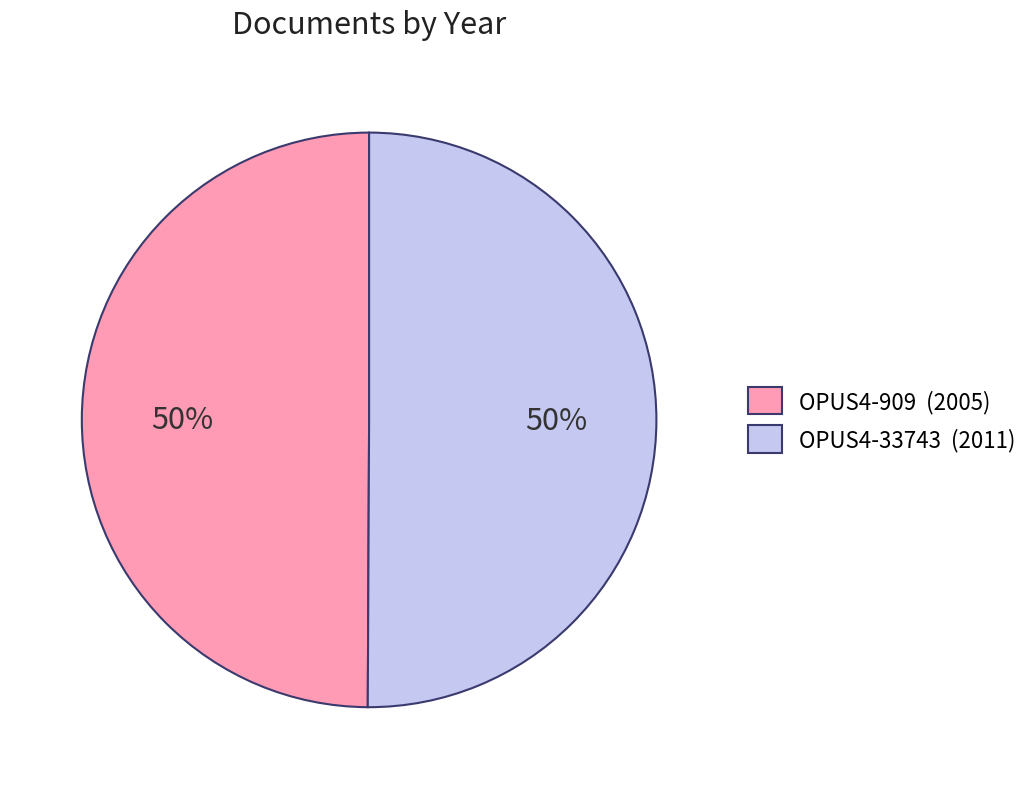

What percentage is the OPUS4-909 slice, to the nearest percent?

50%